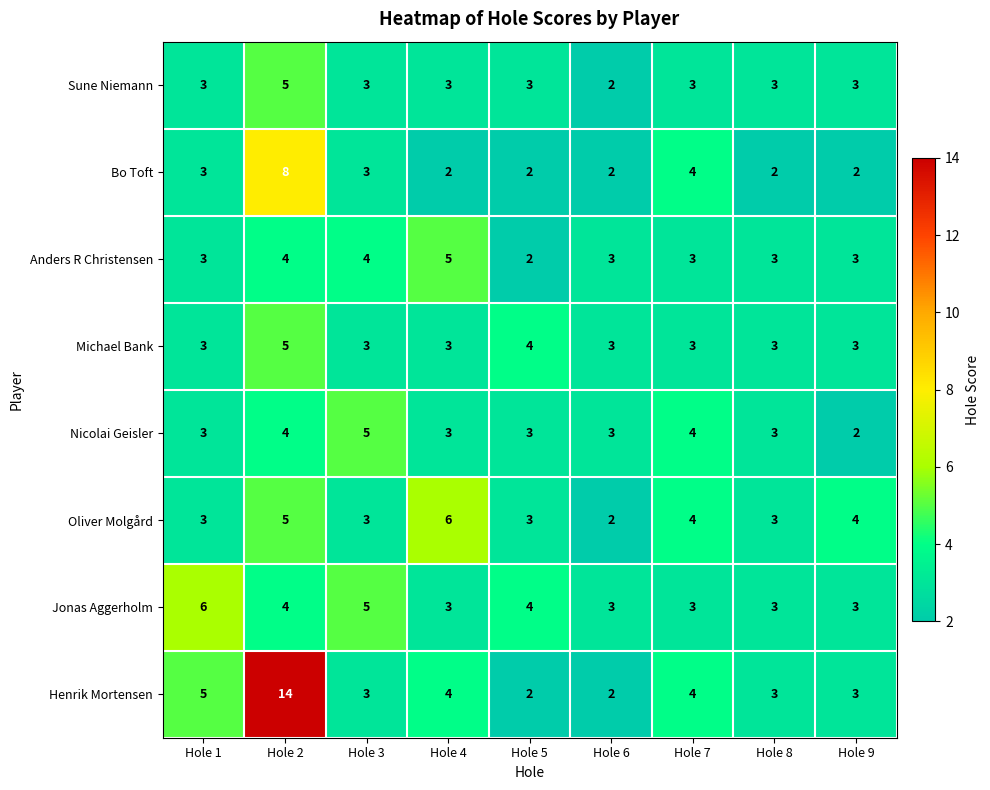

What is the highest value of the Henrik Mortensen series?

14